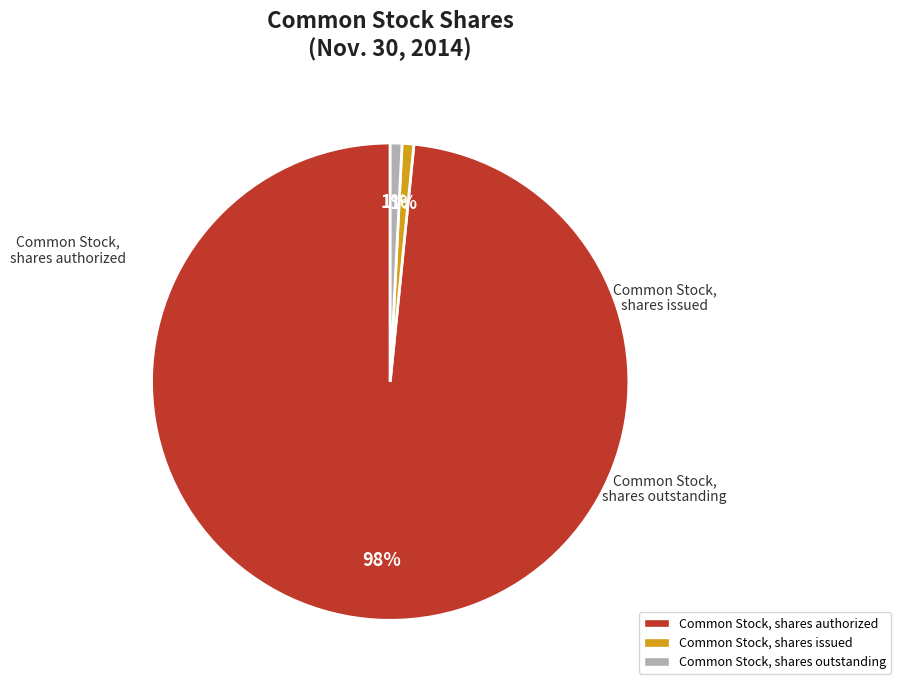

What is the largest slice in the pie chart?

Common Stock, shares authorized